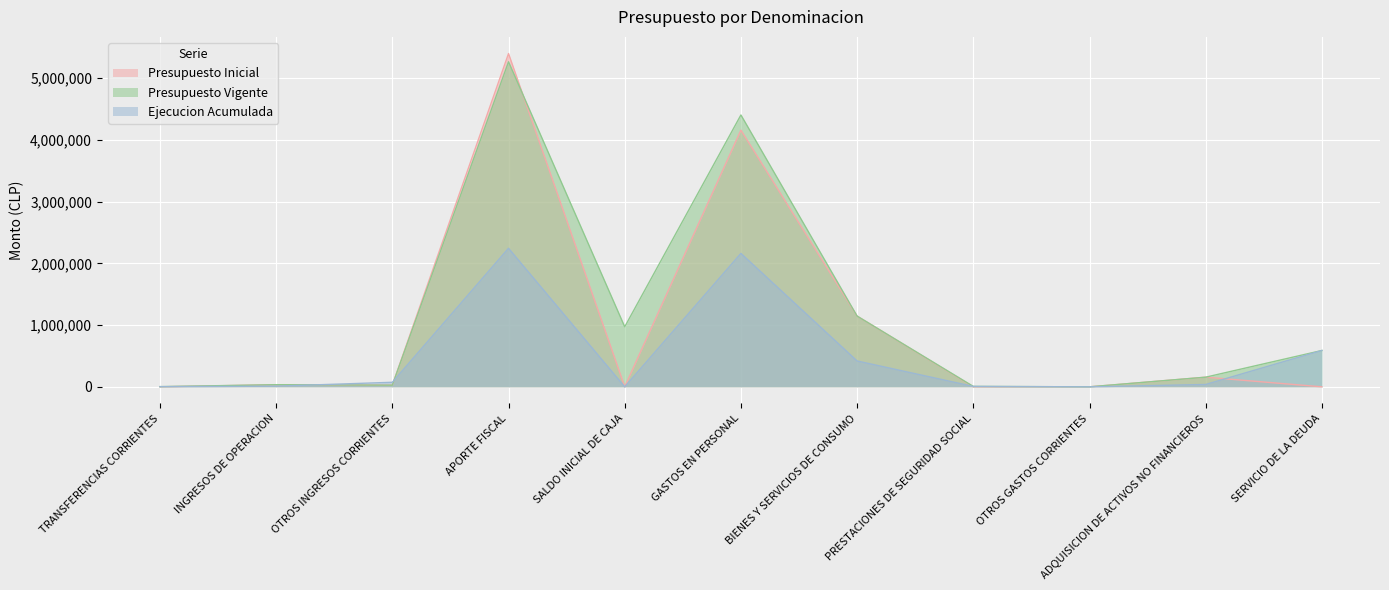

How many lines are shown in the chart?

3